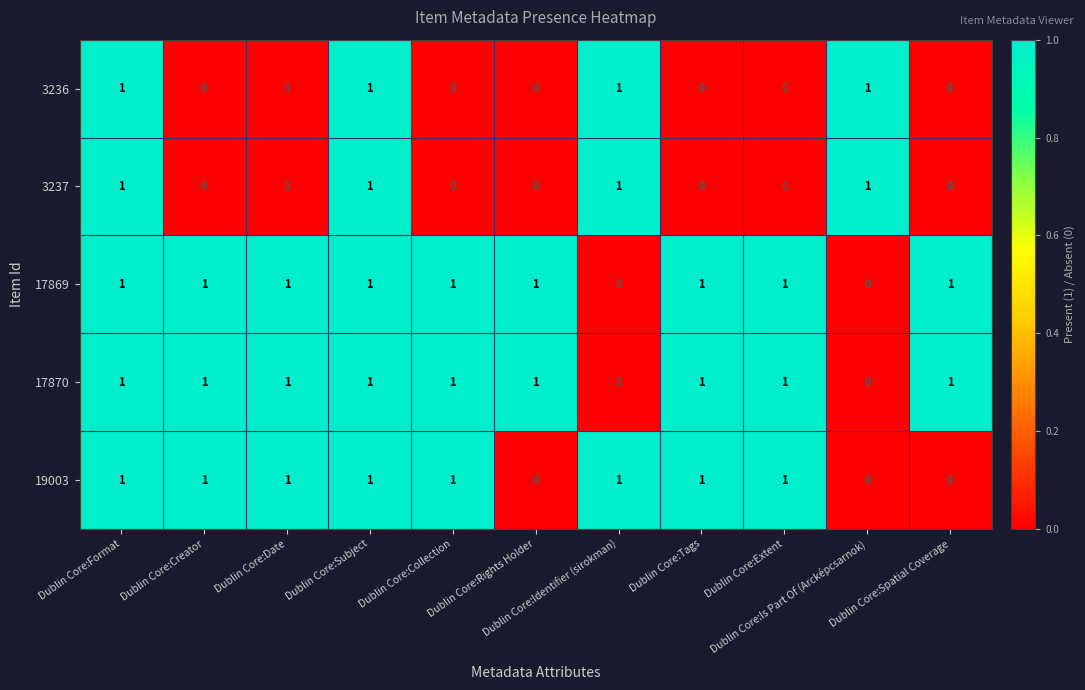

What is the sum of all 3236 values?

4